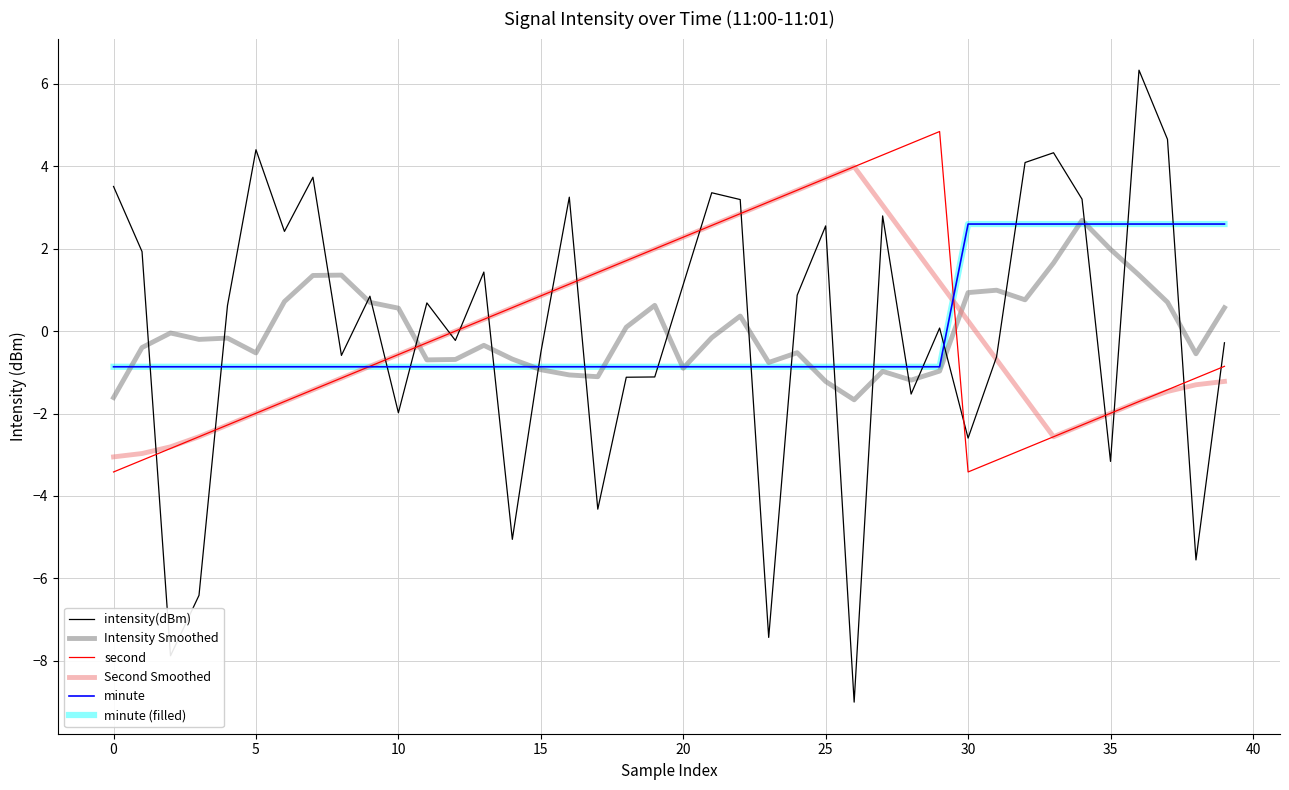

Does the chart display data point markers on the line(s)?

No